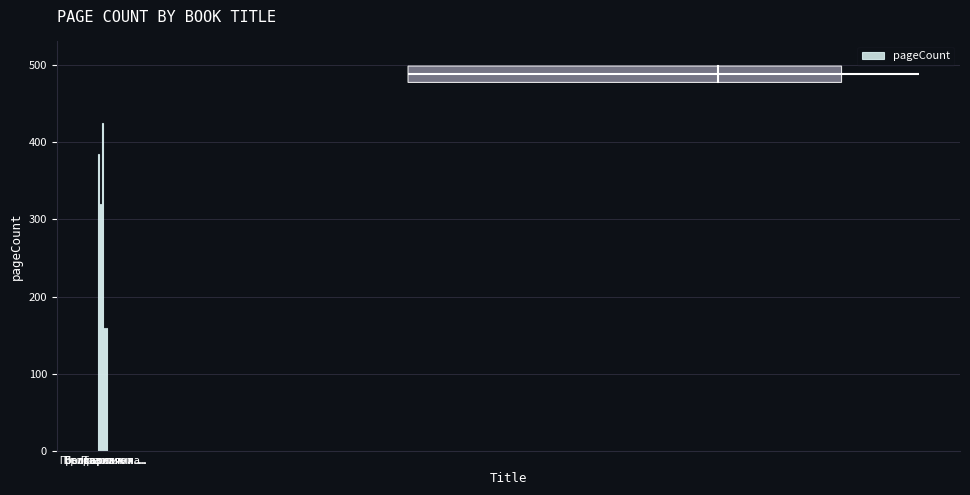

The value at Престиж is 129. True or false?

False